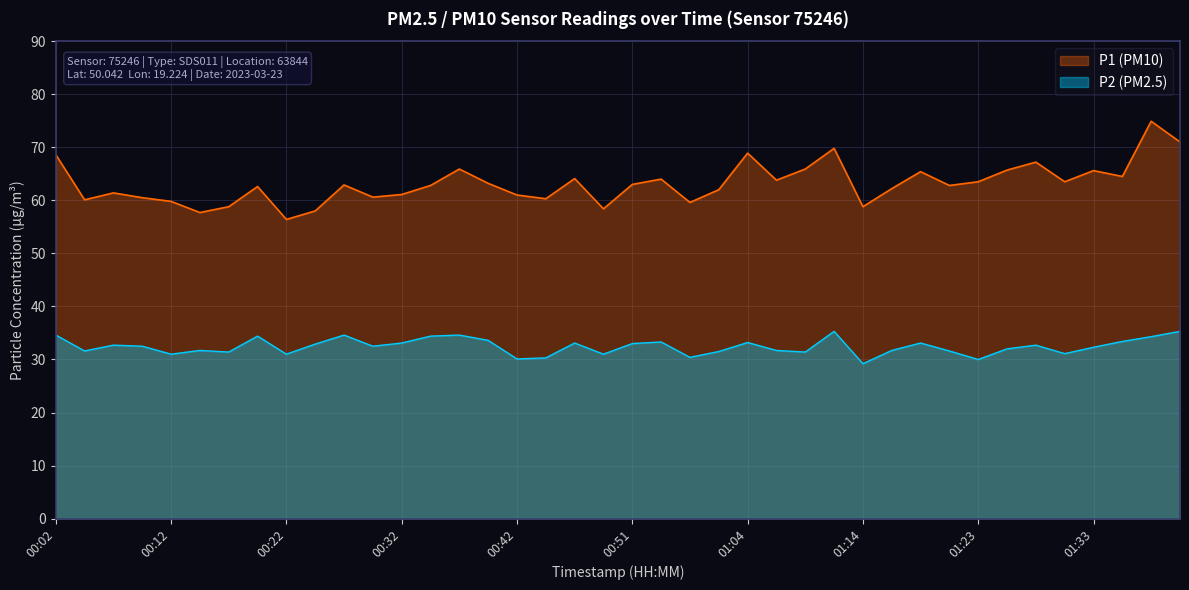

What is the difference between the maximum and minimum values in the P1 series?

18.5